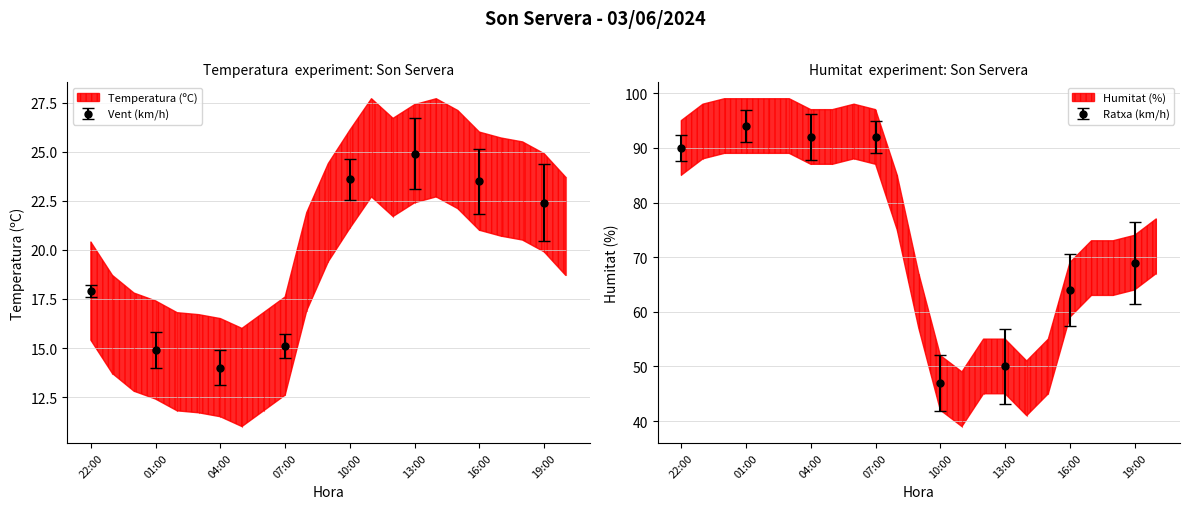

What is the label of the 12th point from the left?

09:00